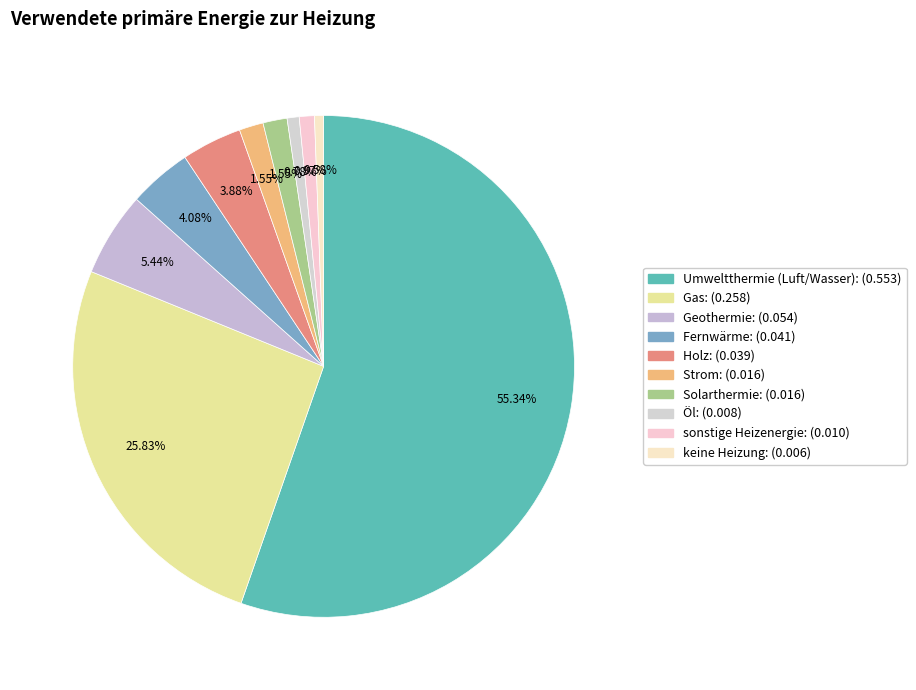

How many segments does this pie chart have?

10